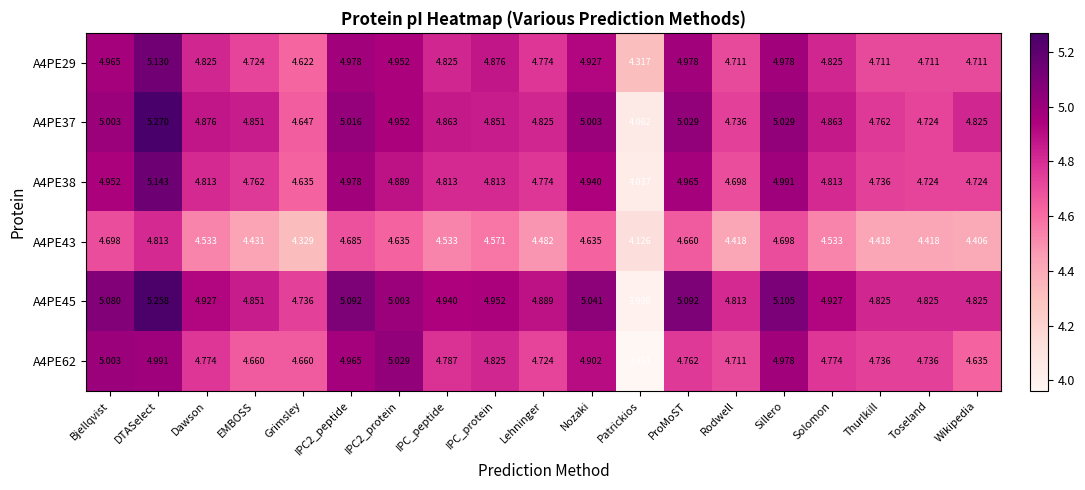

At which label does A4PE29 reach its peak?

DTASelect